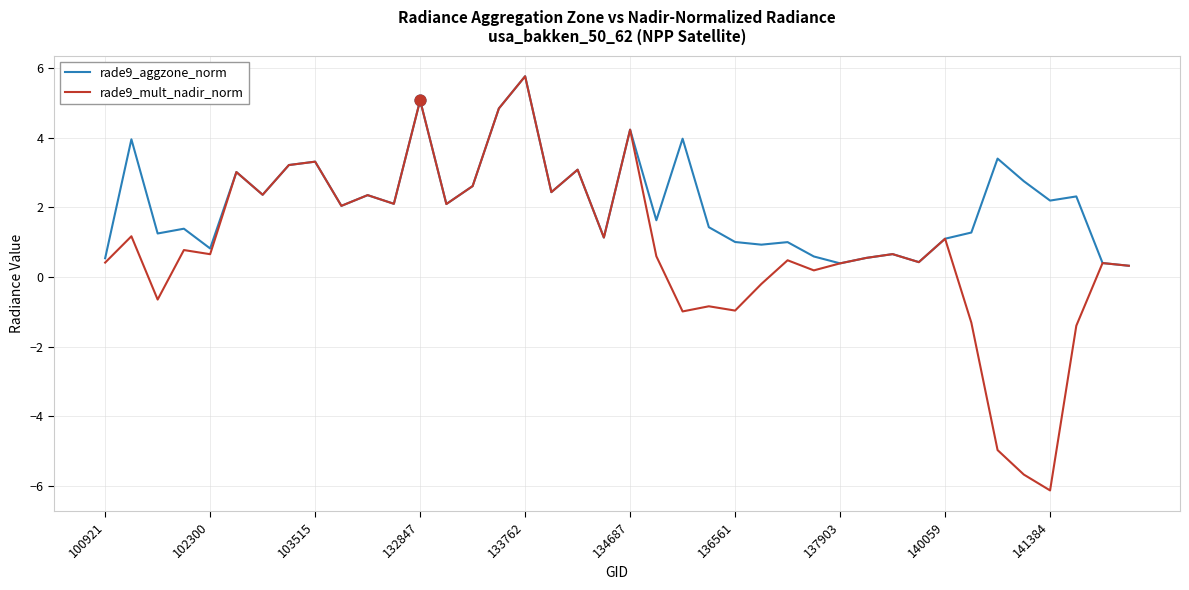

Which series has the largest total across all categories?

rade9_aggzone_norm